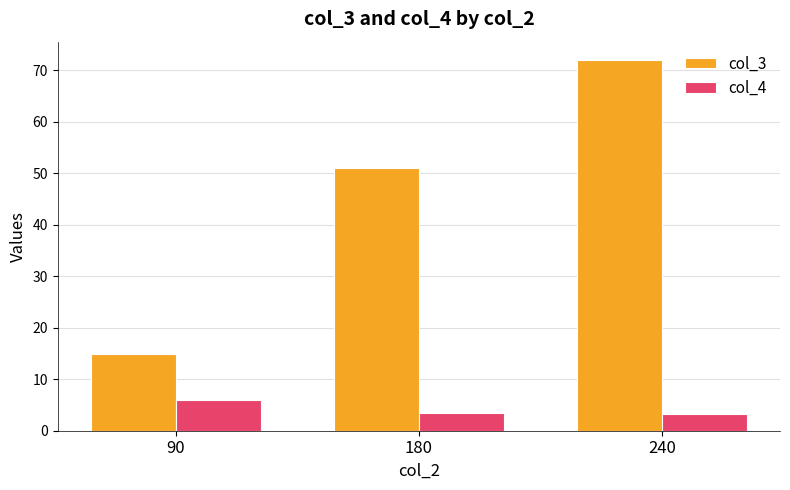

At which category is the sum across all series the highest?

240